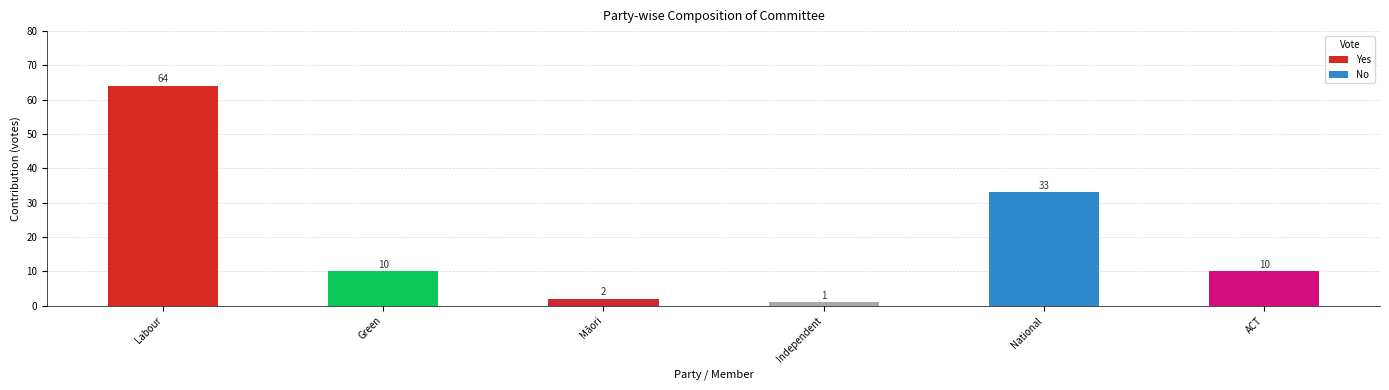

What is the difference between the maximum and minimum values in the Yes series?

63